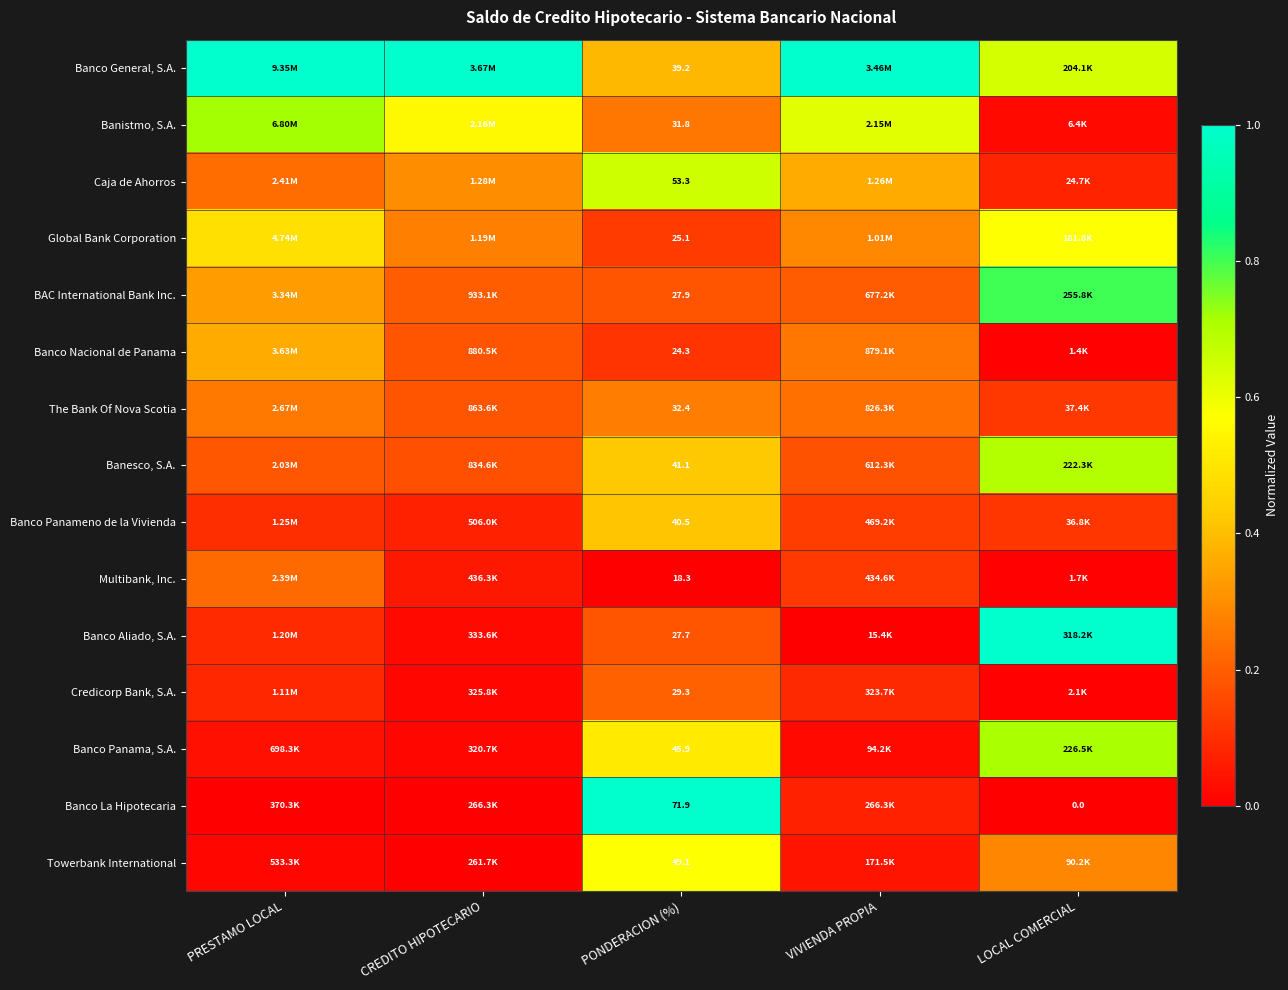

Rank the series at PONDERACION (%) from lowest to highest value.

Multibank, Inc., Banco Nacional de Panama, Global Bank Corporation, Banco Aliado, S.A., BAC International Bank Inc., Credicorp Bank, S.A., Banistmo, S.A., The Bank Of Nova Scotia, Banco General, S.A., Banco Panameno de la Vivienda, Banesco, S.A., Banco Panama, S.A., Towerbank International, Caja de Ahorros, Banco La Hipotecaria